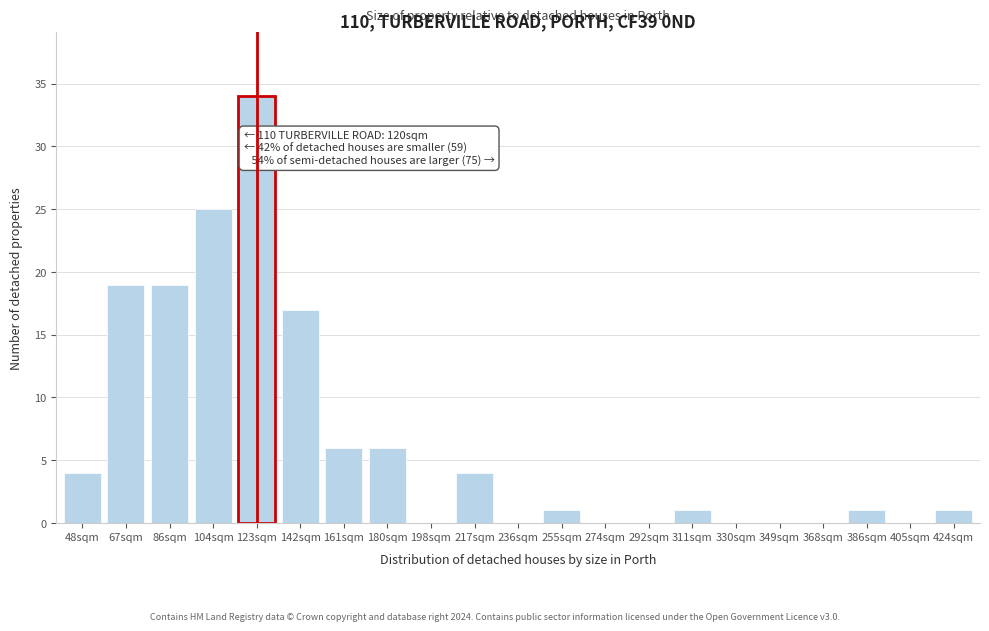

Reading right to left, list all the values displayed in this chart.

424sqm=1	405sqm=0	386sqm=1	368sqm=0	349sqm=0	330sqm=0	311sqm=1	292sqm=0	274sqm=0	255sqm=1	236sqm=0	217sqm=4	198sqm=0	180sqm=6	161sqm=6	142sqm=17	123sqm=34	104sqm=25	86sqm=19	67sqm=19	48sqm=4